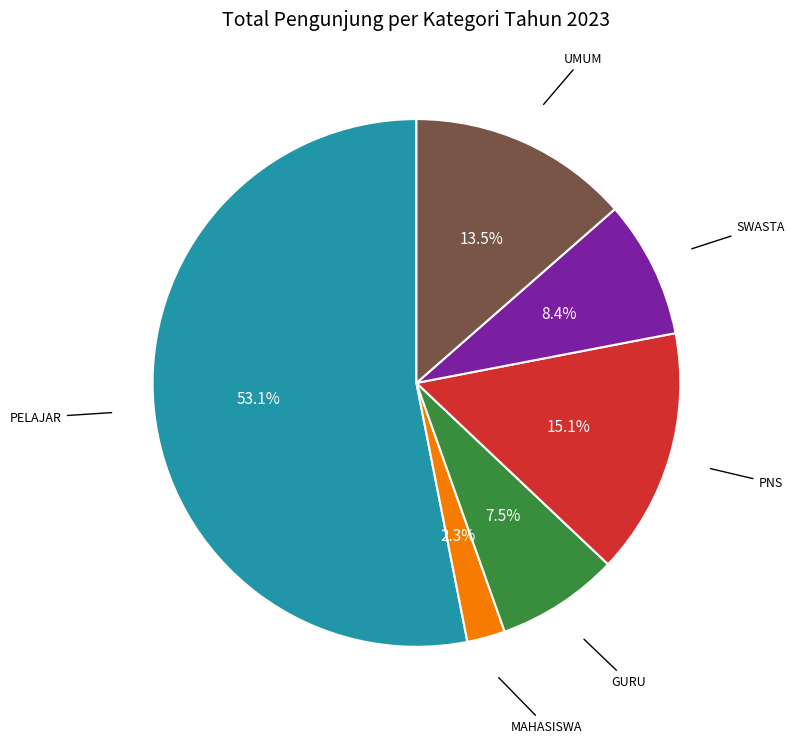

Is there any slice that represents more than half of the pie?

Yes